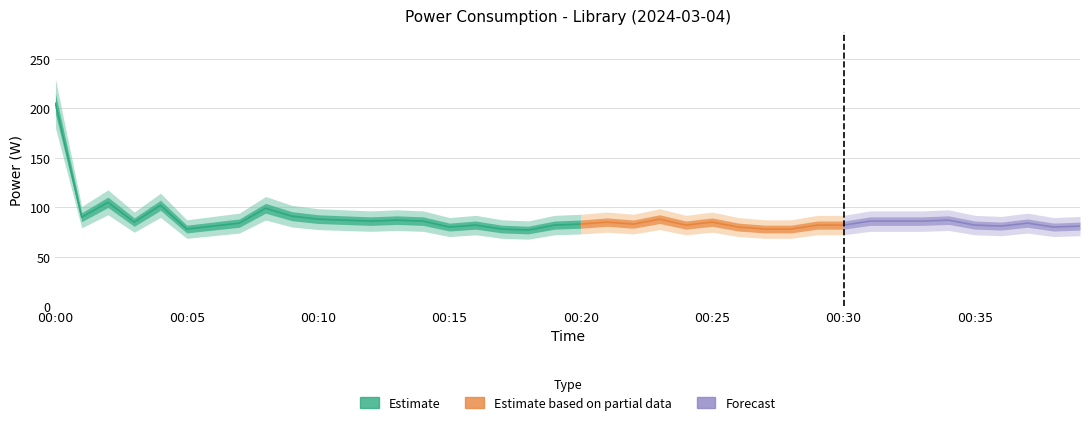

Is it true that the value at 00:28 is 78?

True